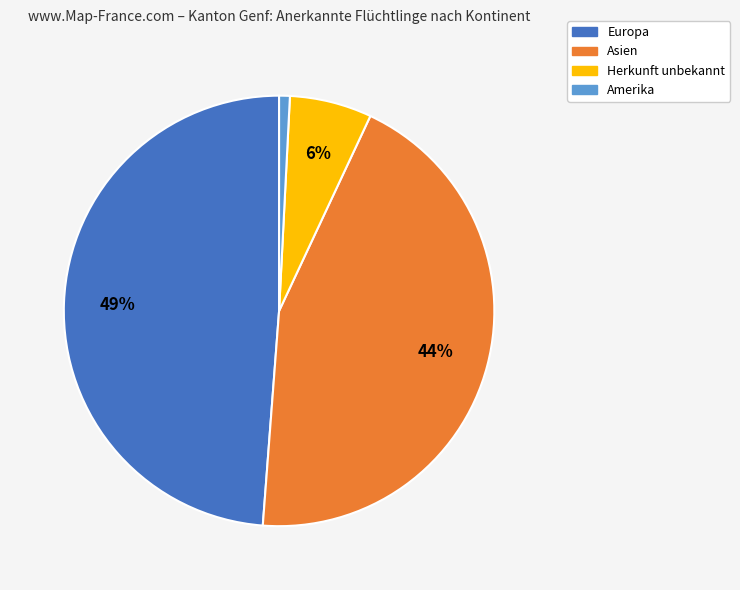

Is it true that Herkunft unbekannt is 1% of the pie?

False